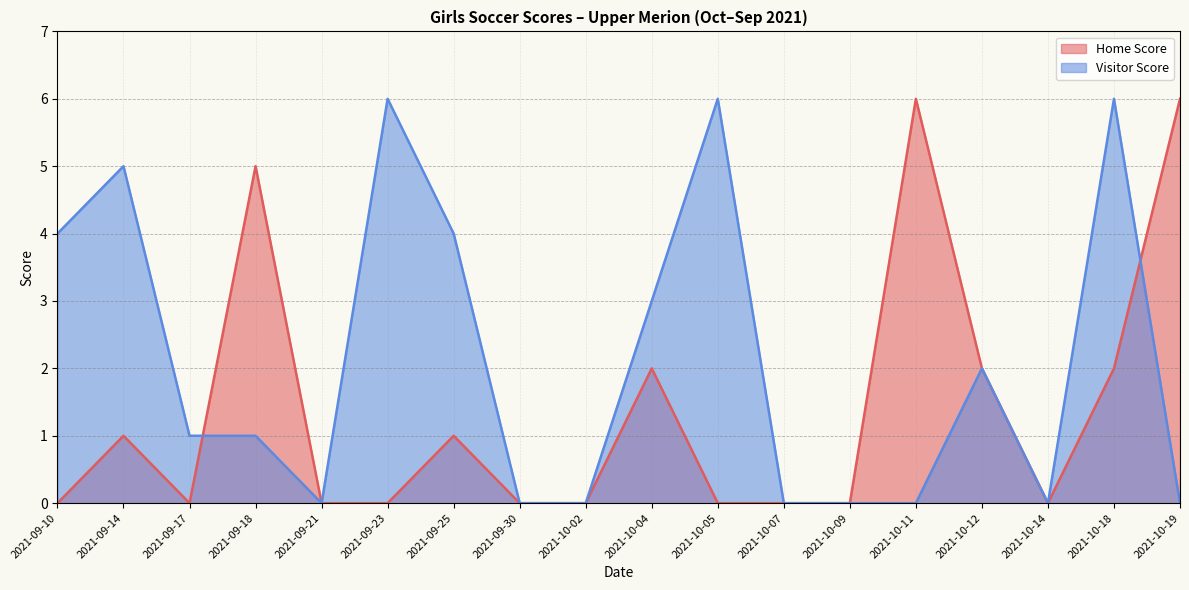

Is the value of Visitor Score at 2021-10-14 greater than the value of Home Score at 2021-09-25?

No